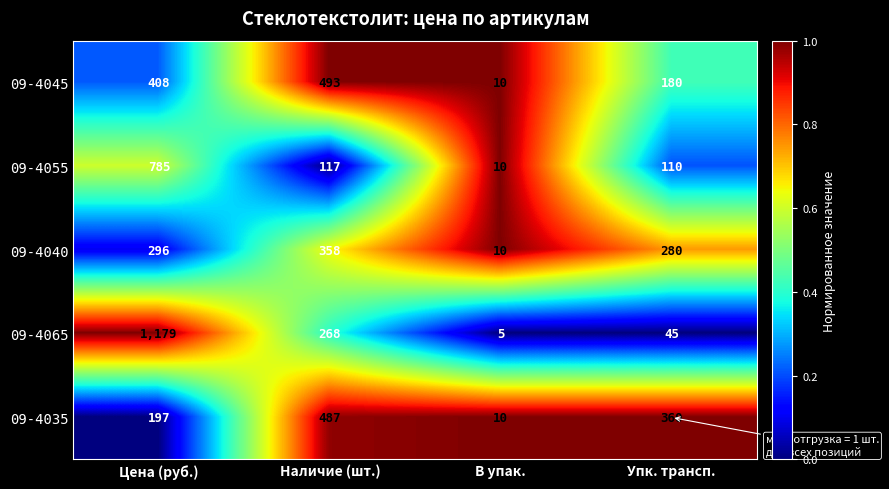

What is the difference between the maximum and second lowest values in the 09-4040 series?

78